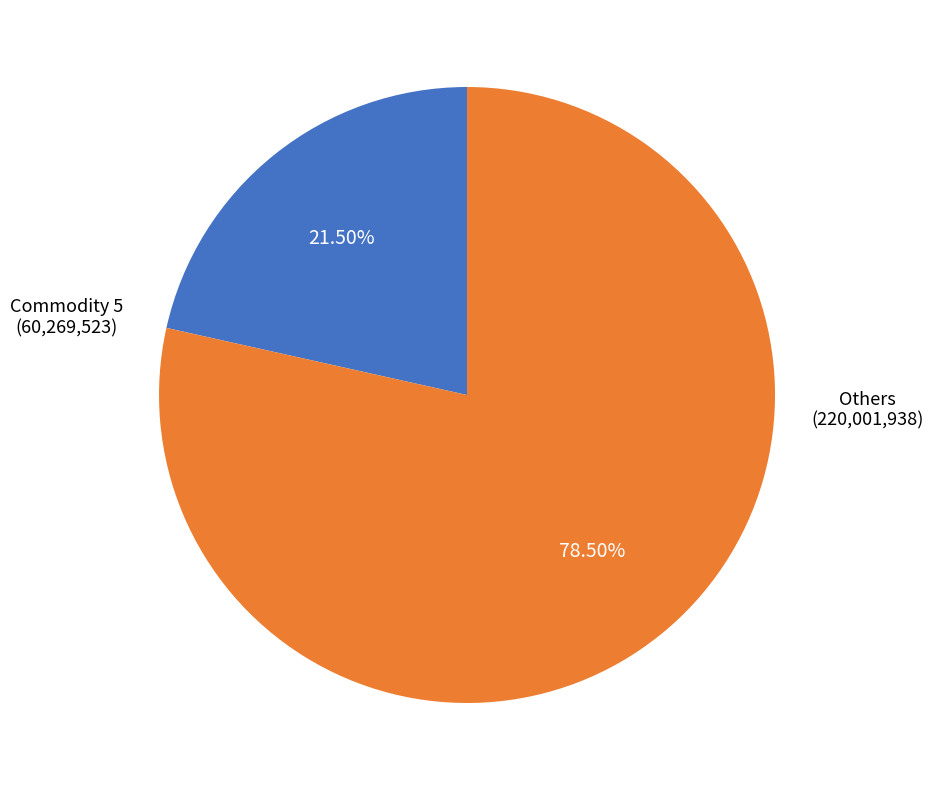

Is there a majority slice in this chart?

Yes